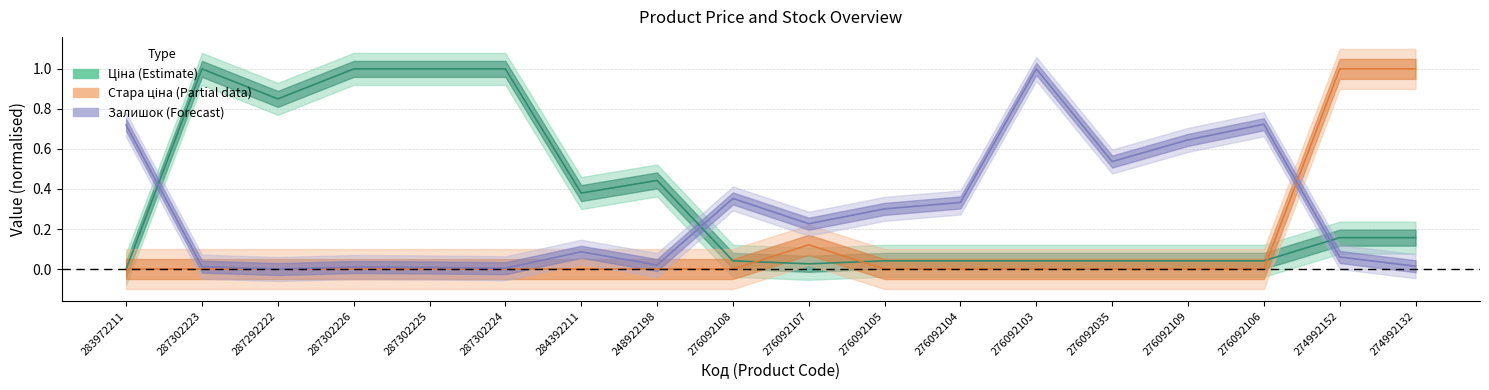

What are all the series names shown in the legend?

Ціна, Стара ціна, Залишок